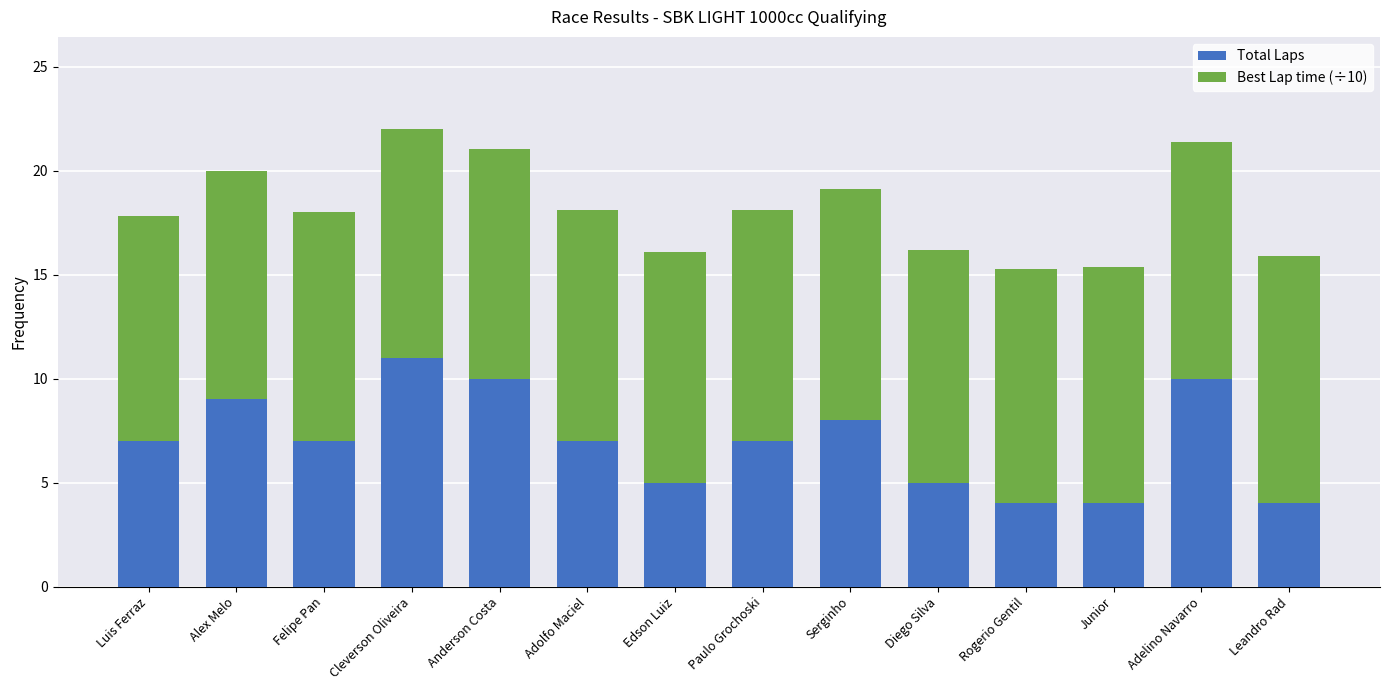

What is the total value across all series at Rogerio Gentil?

15.2